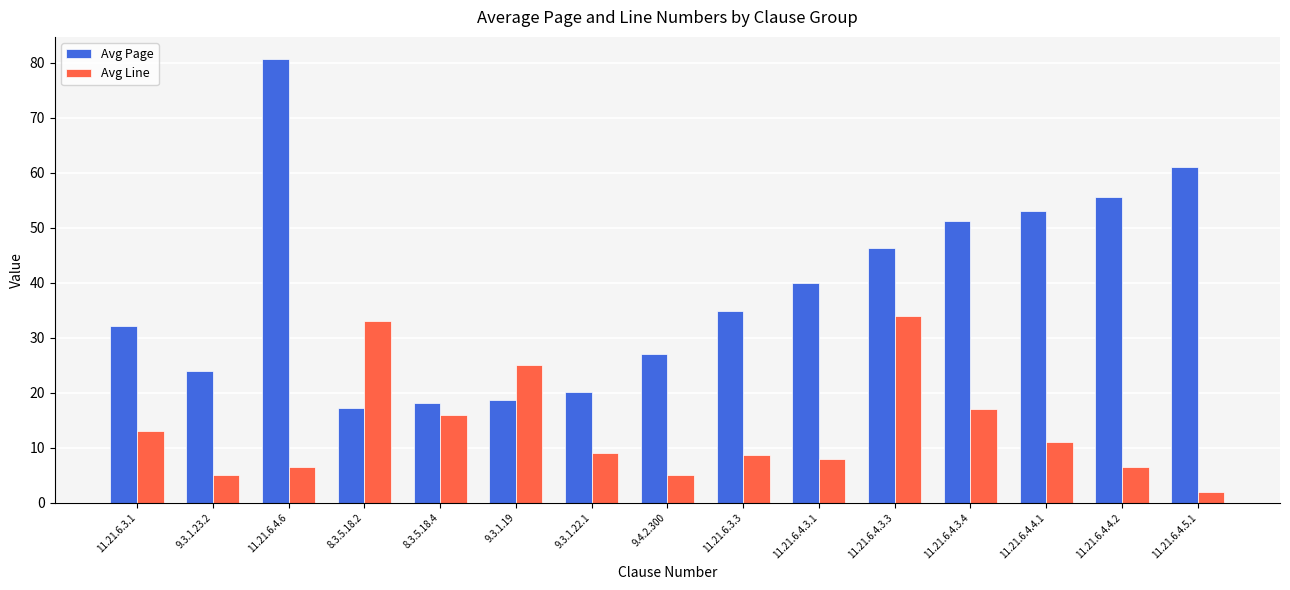

What is the label of the 11th bar from the right?

8.3.5.18.4